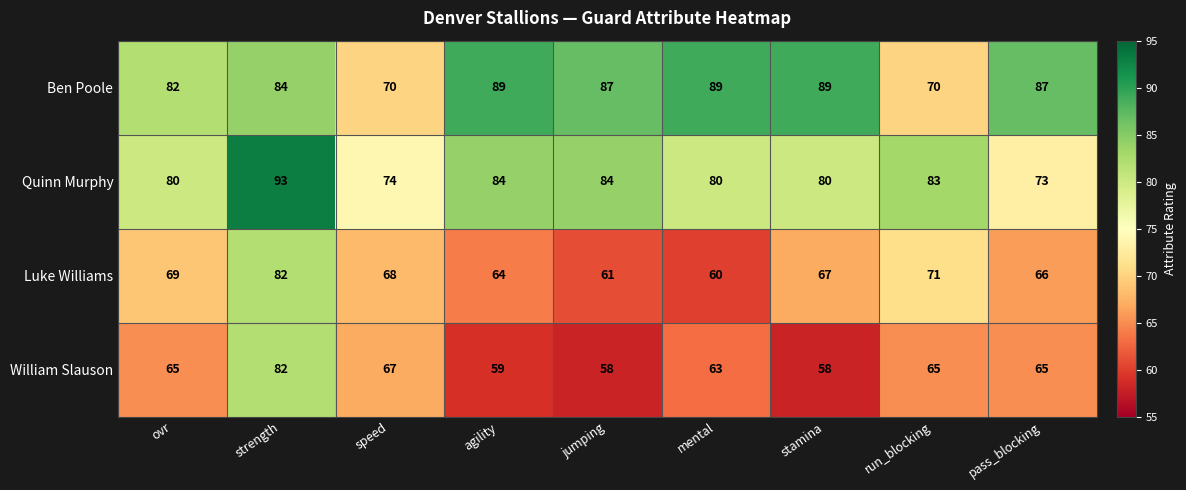

Is it true that William Slauson equals 85 at agility?

False